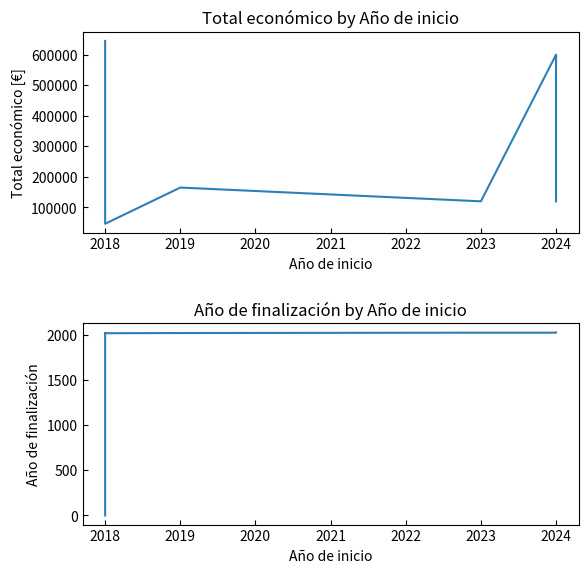

Rank the series by their average value, from highest to lowest.

Total económico, Año de finalización